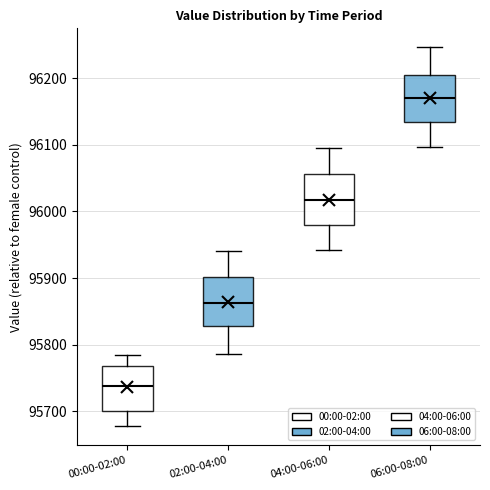

Reading left to right, read every box against the y-axis: the position of its median line, the range the box covers, and the ends of its whiskers. The values are not printed on the chart, so give them approximately, as read against the axis.

00:00-02:00: median 95740, box 95700 to 95770, whiskers 95680 to 95780
02:00-04:00: median 95860, box 95830 to 95900, whiskers 95790 to 95940
04:00-06:00: median 96020, box 95980 to 96060, whiskers 95940 to 96100
06:00-08:00: median 96170, box 96130 to 96210, whiskers 96100 to 96250